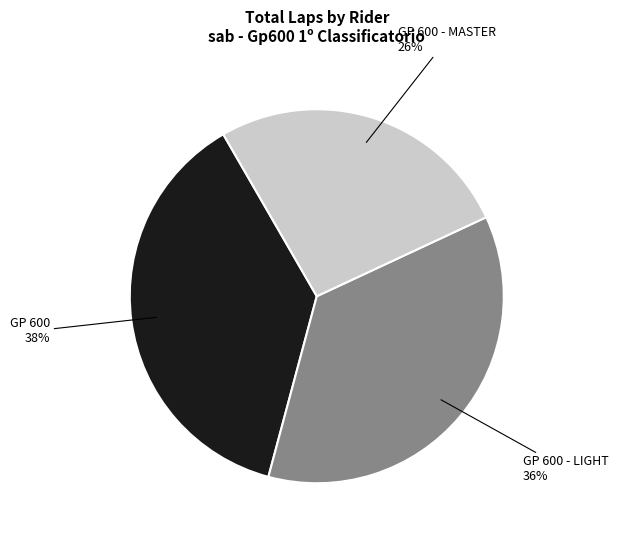

What is the smallest slice in the pie chart?

GP 600 - MASTER